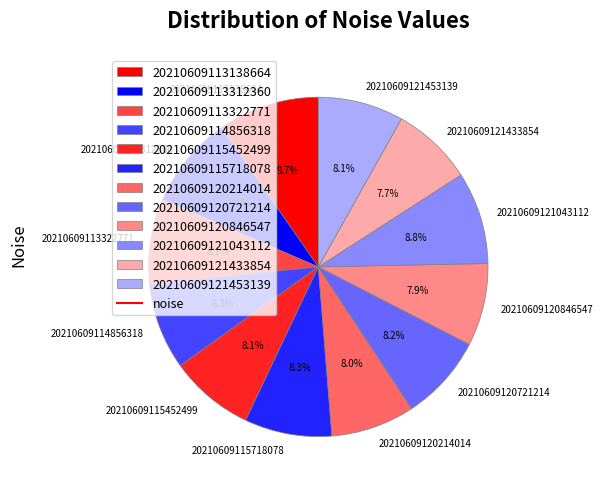

To the nearest percent, what is the difference between the largest and smallest slice percentages?

2%